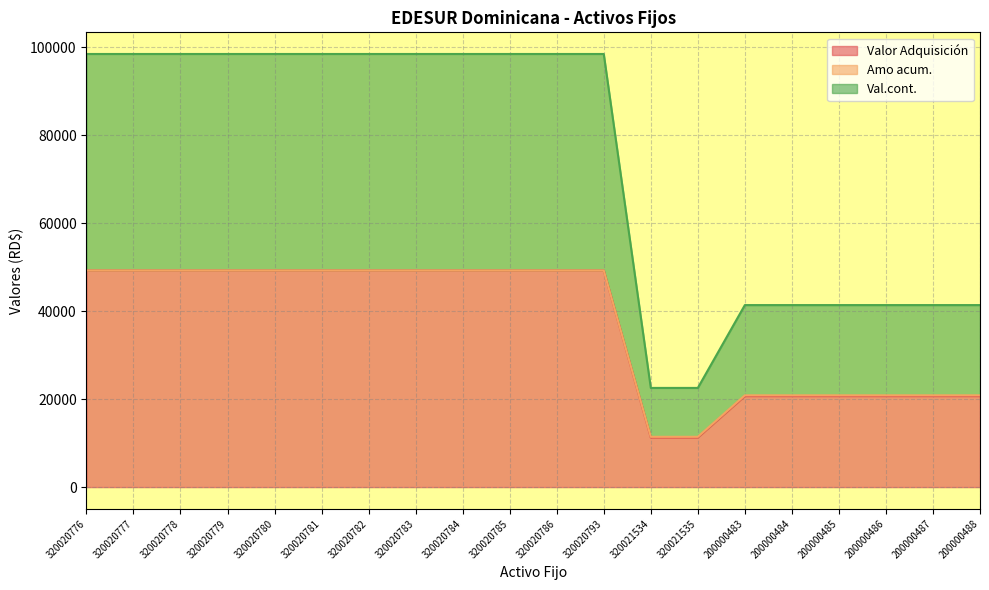

Is it true that Valor Adquisición equals 6536.5 at 200000483?

False